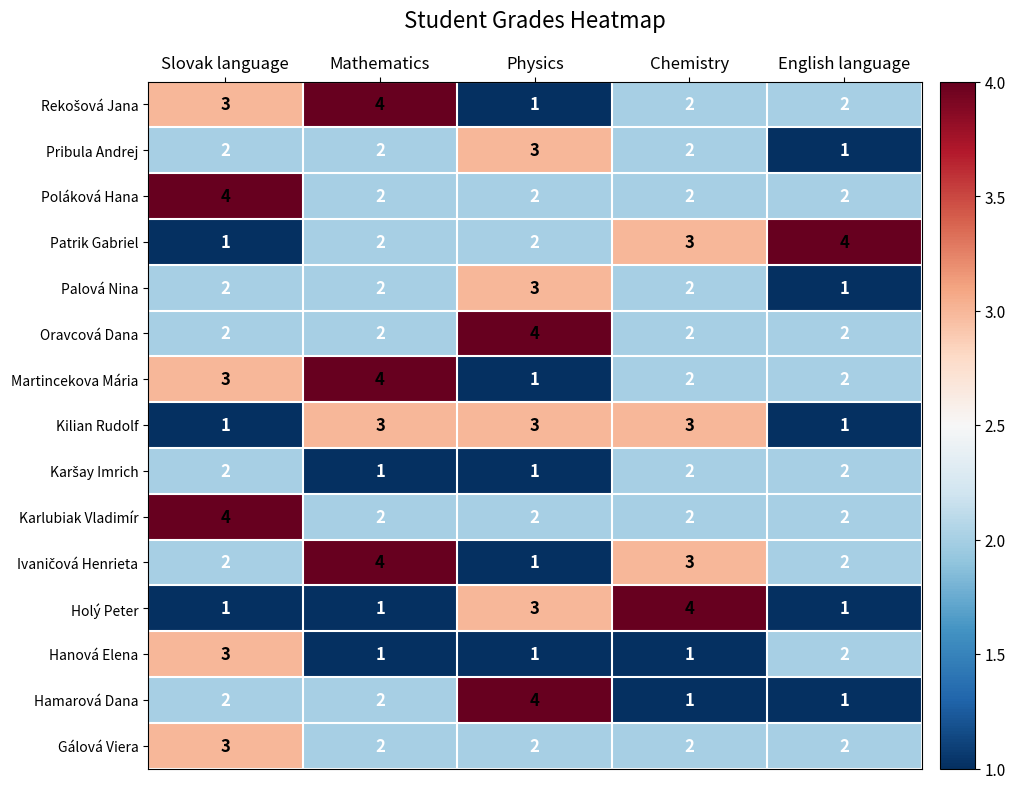

Is it true that Oravcová Dana equals 2 at English language?

True